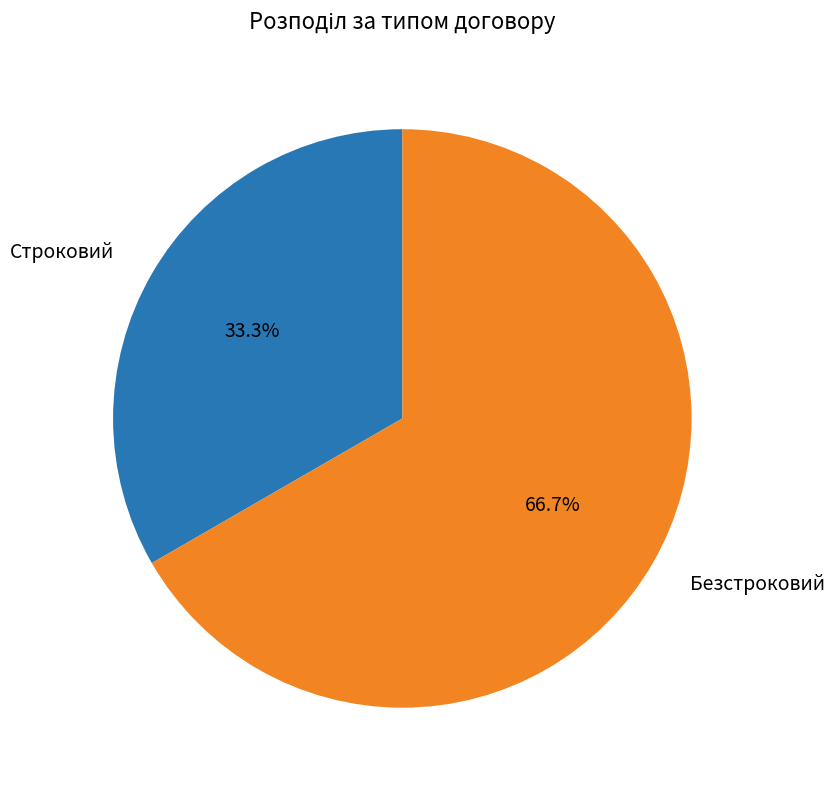

To the nearest percent, what is the average slice percentage?

50%